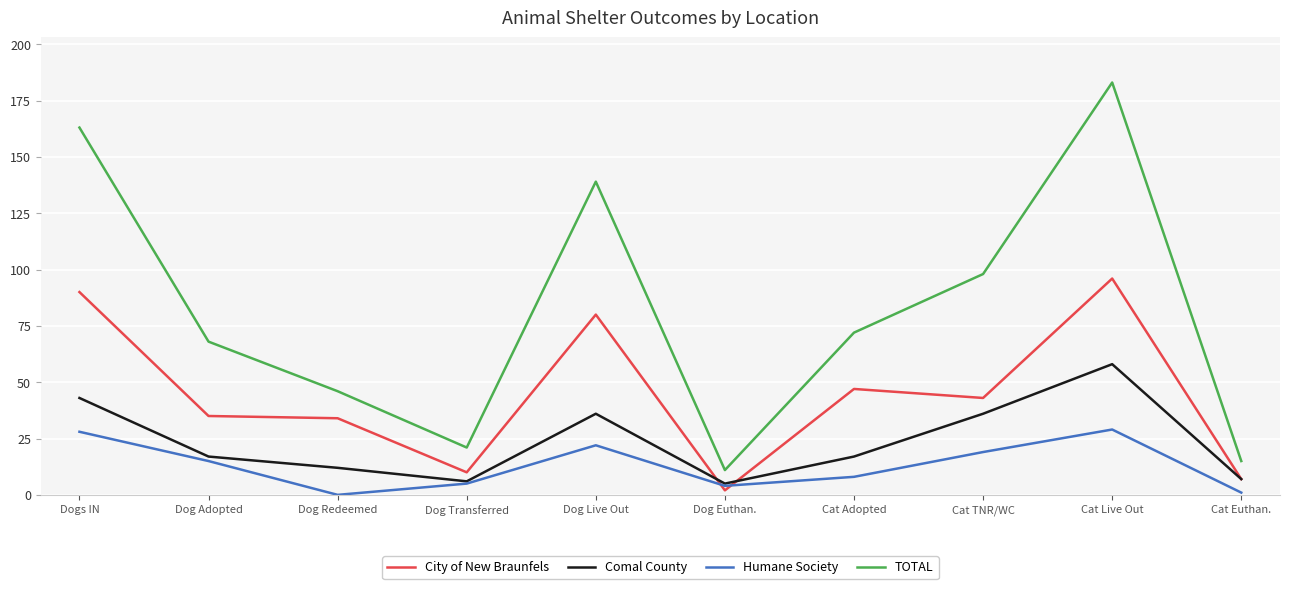

At which label does TOTAL reach its minimum?

Dog Euthan.